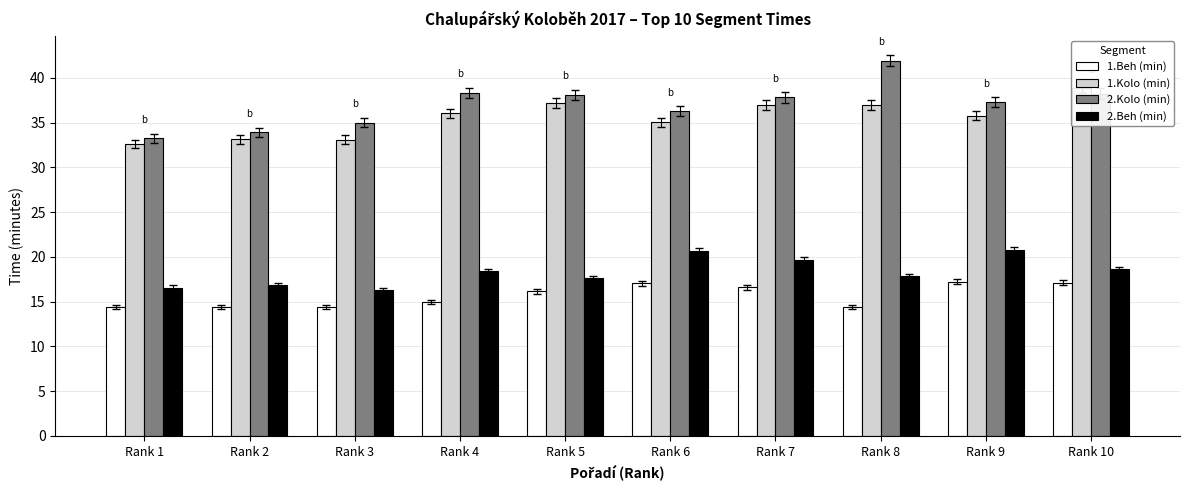

Where does the 2.Beh (min) series first go above 18?

Rank 4